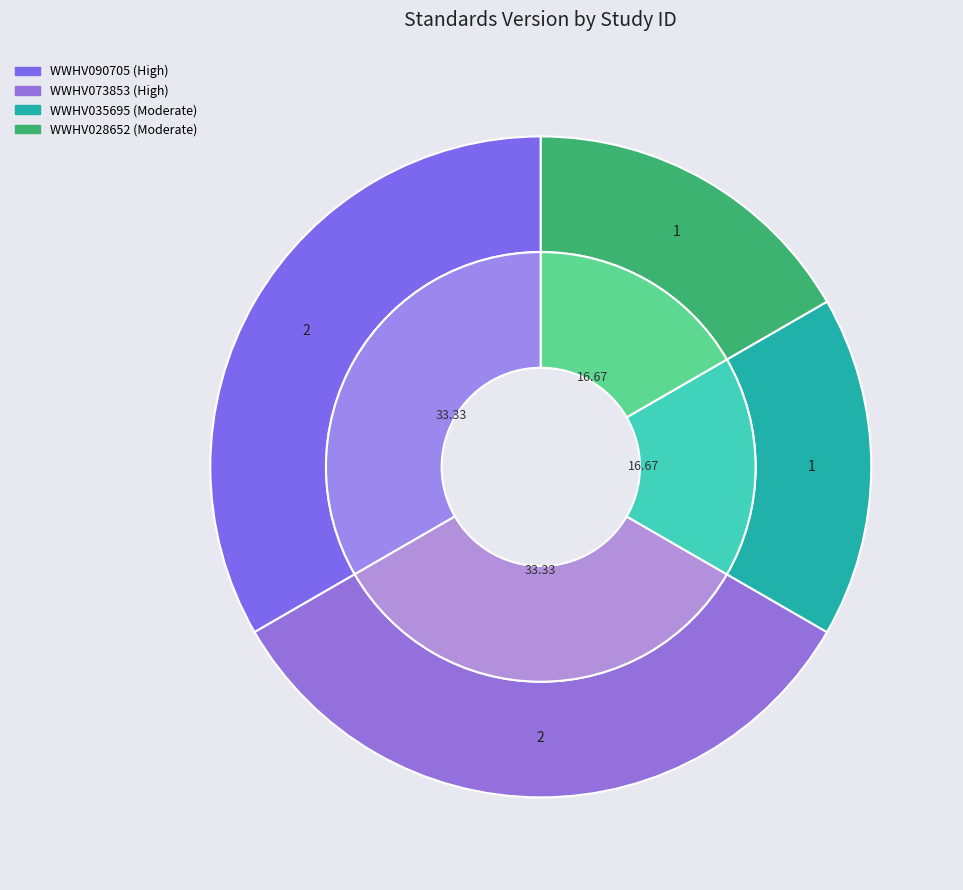

How many slices are in this pie chart?

4